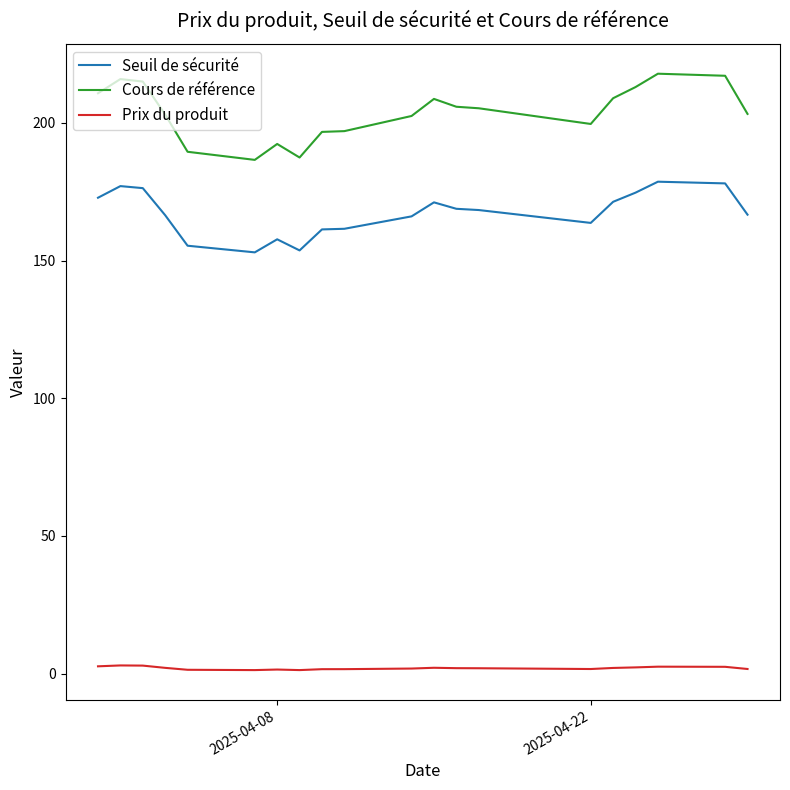

True or false: Prix du produit and Cours de référence cross at least once.

False